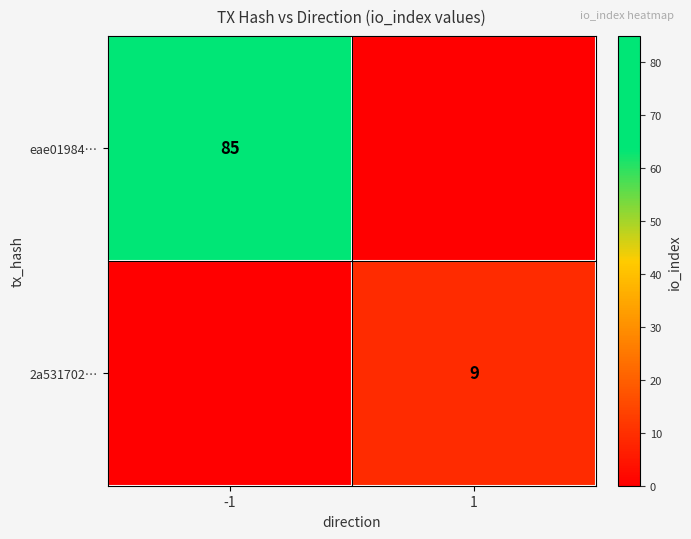

The 2a531702… series shows 2 at 1. True or false?

False